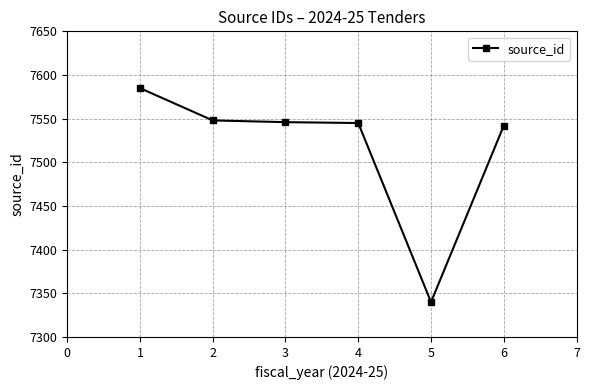

Approximately how many times larger is the value at 1 compared to 4?

1.0